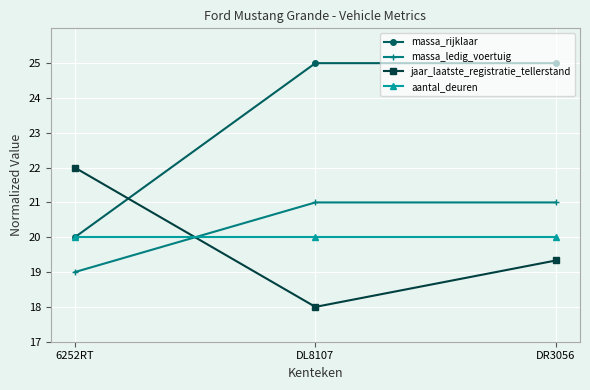

Is it true that massa_rijklaar equals 44.2 at DL8107?

False